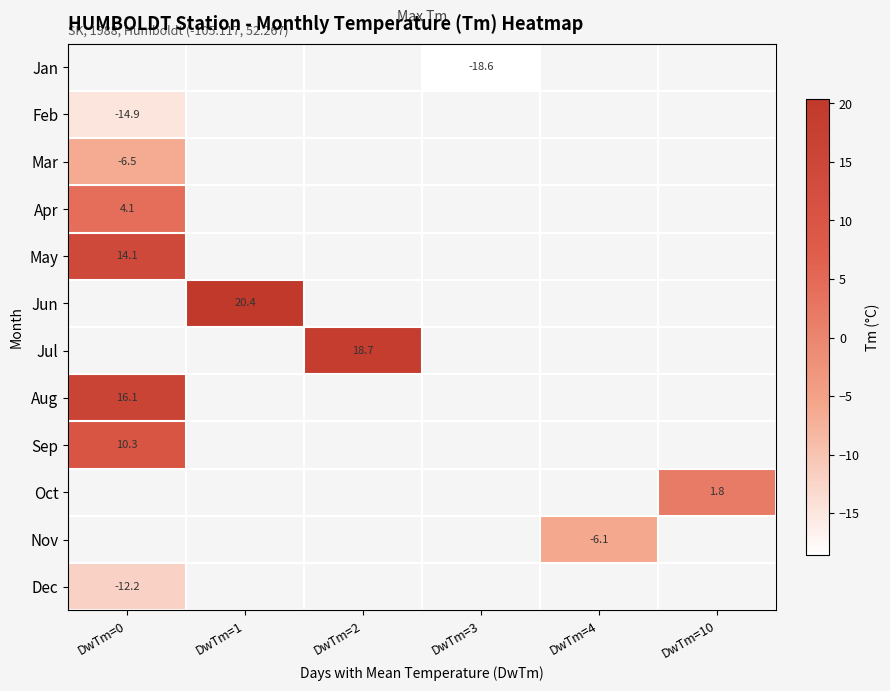

Between DwTm=10 and DwTm=1, which is larger?

DwTm=1